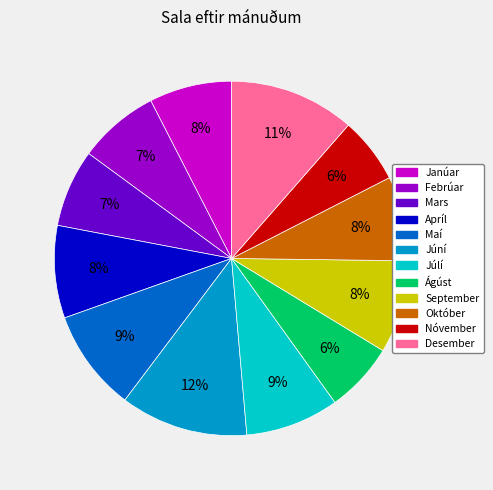

Combined, do Janúar and Desember account for over 50%?

No